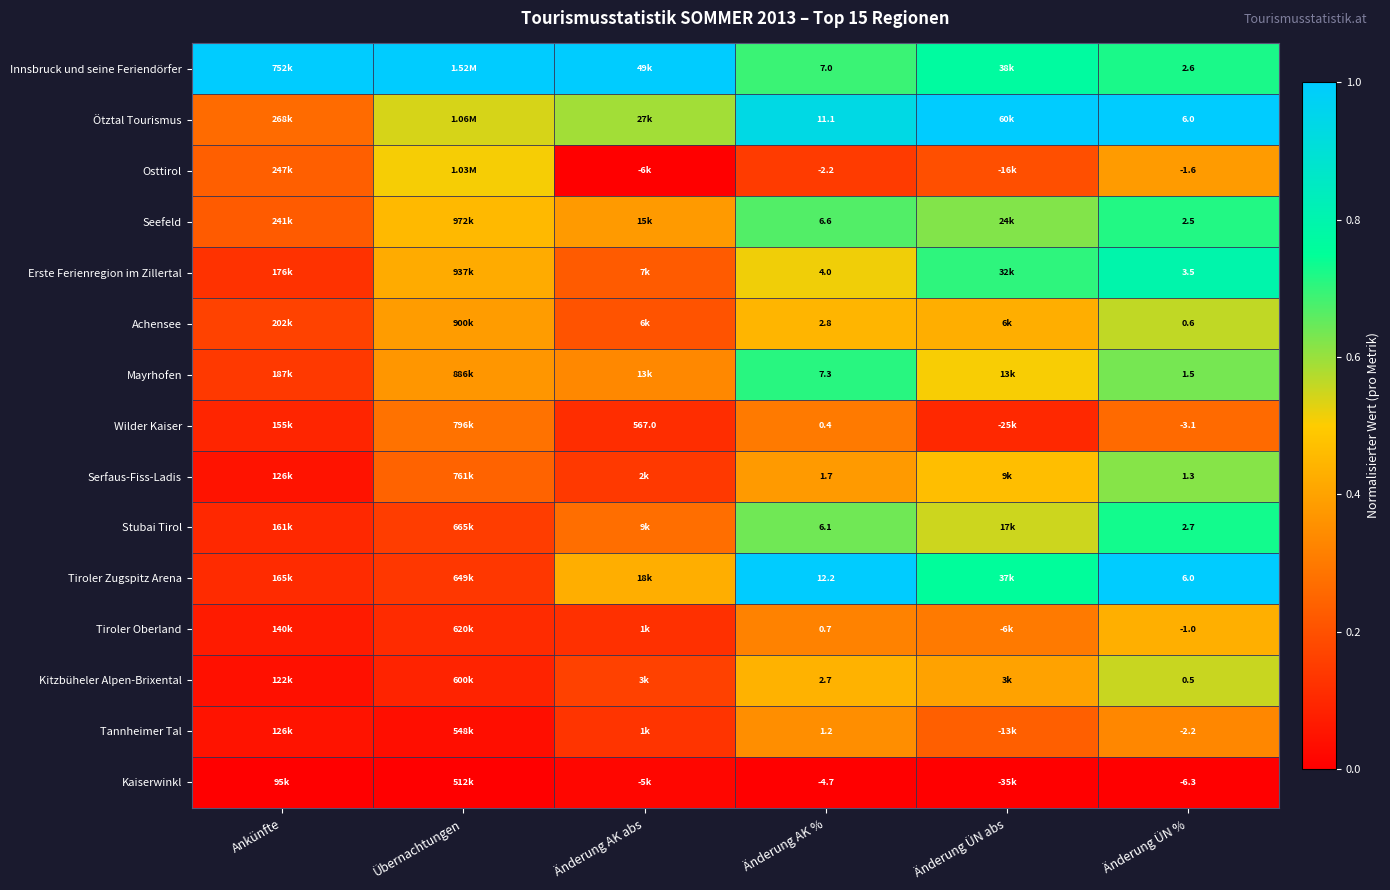

Between Änderung AK % and Änderung ÜN %, which series saw the biggest shift?

Tiroler Zugspitz Arena